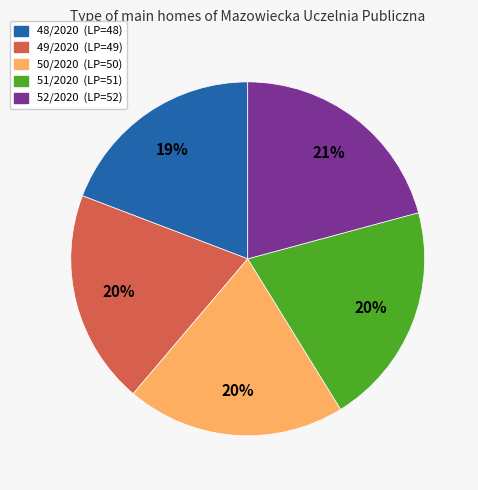

Is there a majority slice in this chart?

No